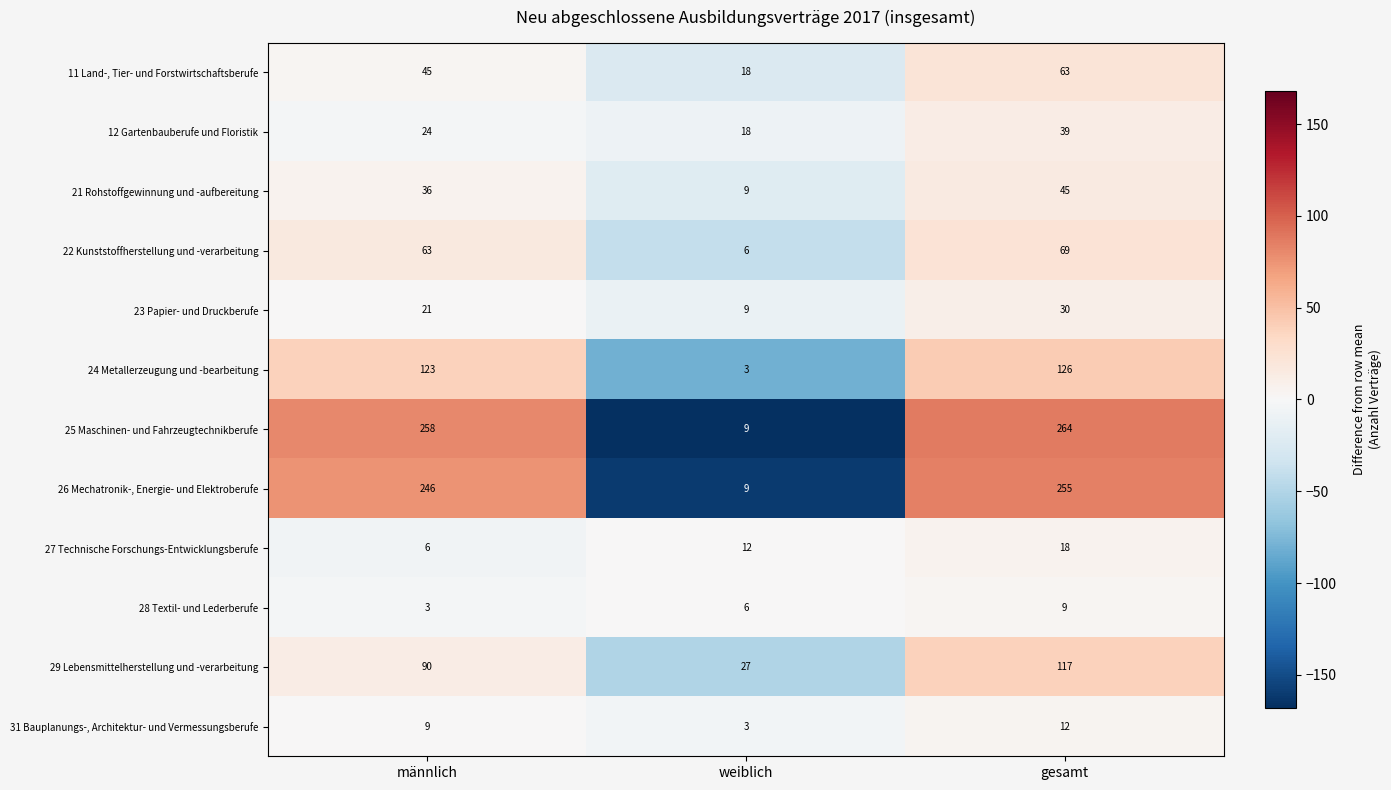

The 31 Bauplanungs-, Architektur- und Vermessungsberufe series shows 3 at weiblich. True or false?

True